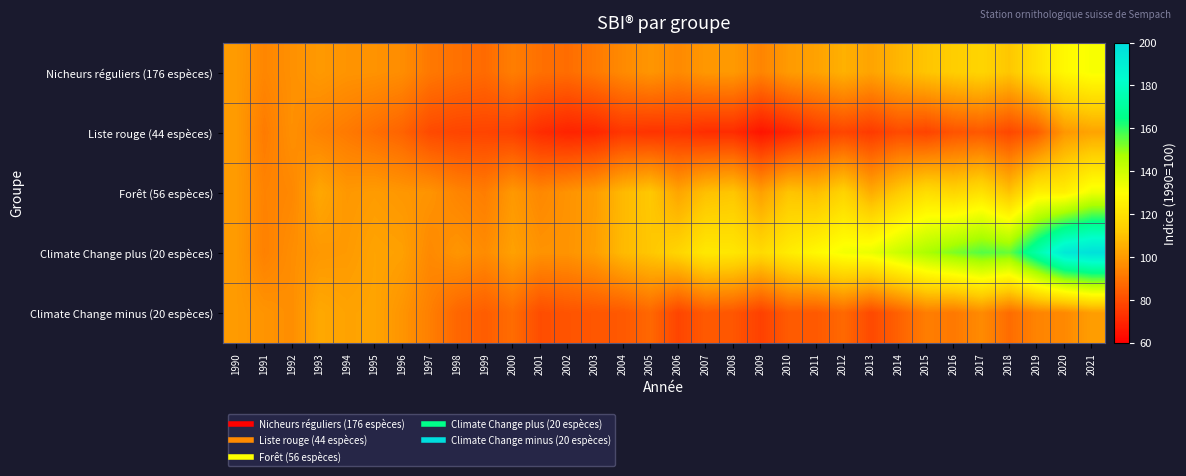

At 1995, list the series in order from largest to smallest.

Climate Change minus (20 espèces), Climate Change plus (20 espèces), Forêt (56 espèces), Nicheurs réguliers (176 espèces), Liste rouge (44 espèces)